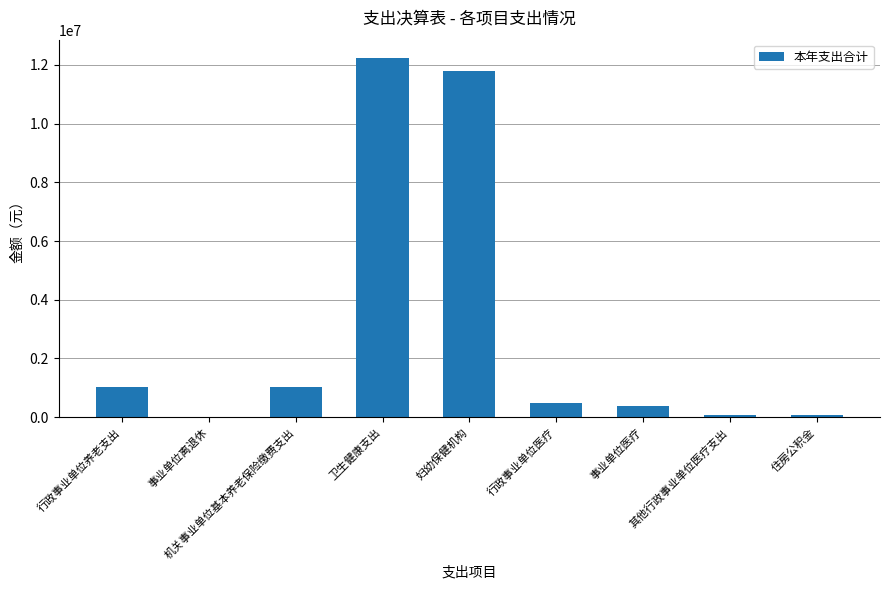

Between 机关事业单位基本养老保险缴费支出 and 卫生健康支出, which is larger?

卫生健康支出